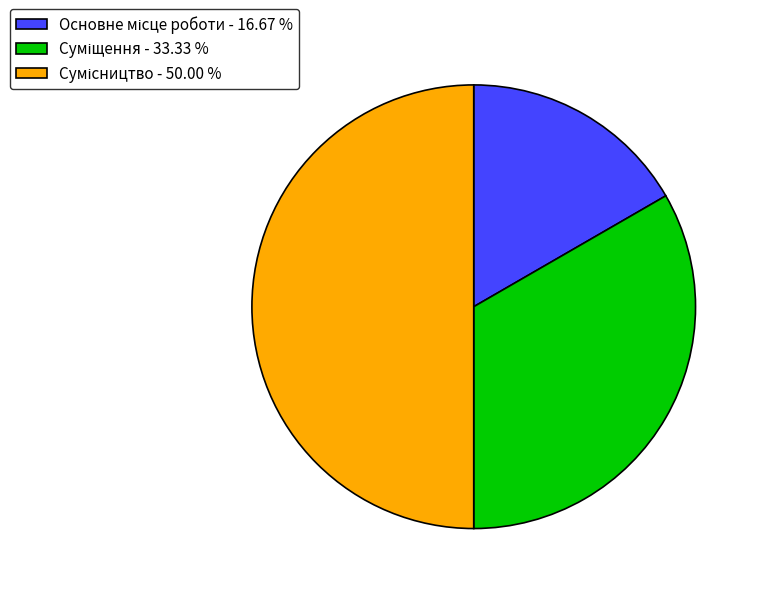

Count the number of slices in the pie.

3